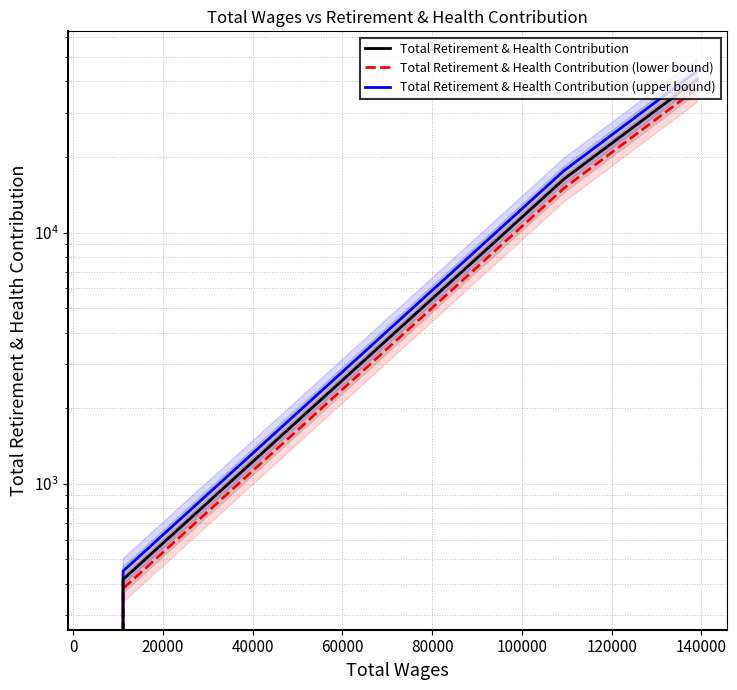

True or false: Total Retirement & Health Contribution (lower bound) and Total Retirement & Health Contribution cross at least once.

False